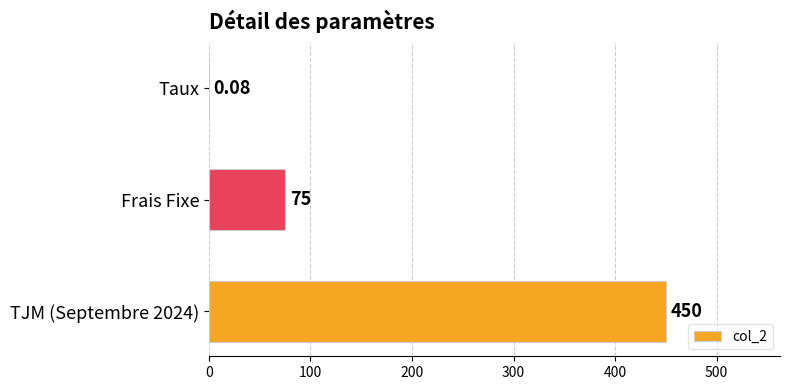

Where is the data nearest to the value 225?

Frais Fixe